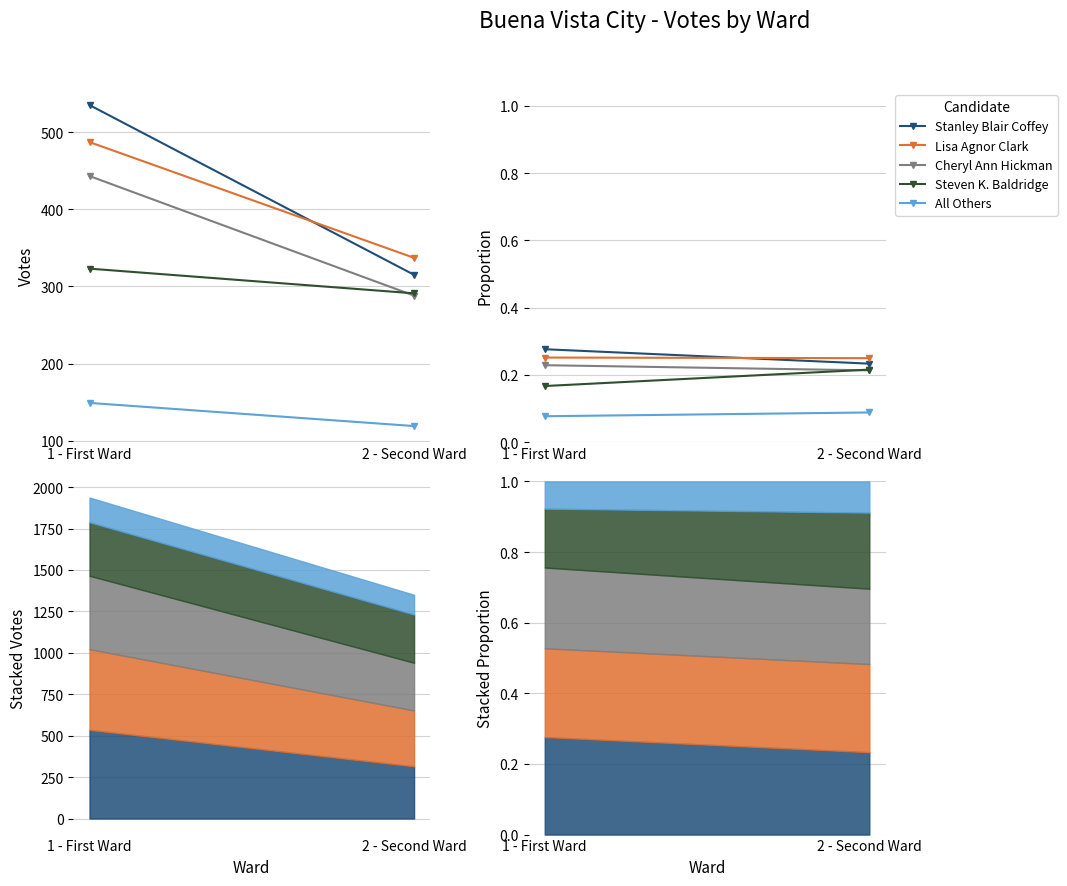

What is the maximum value for Cheryl Ann Hickman?

0.2